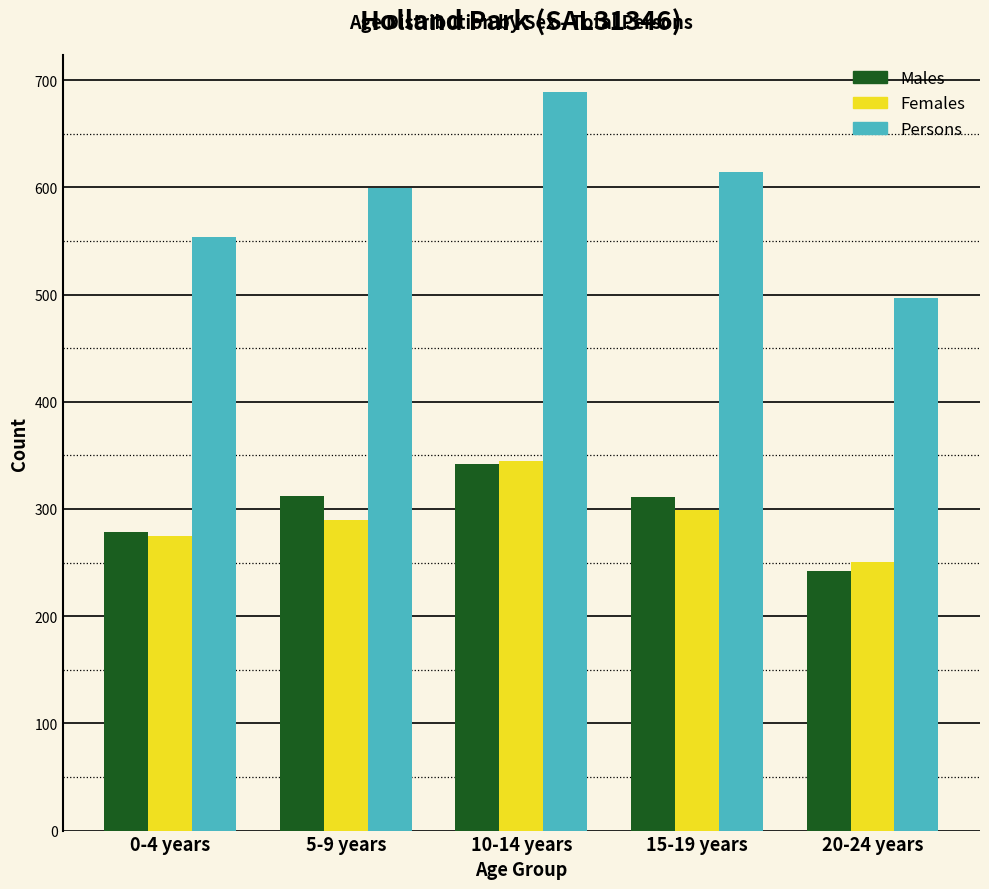

What is the maximum value for Persons?

689